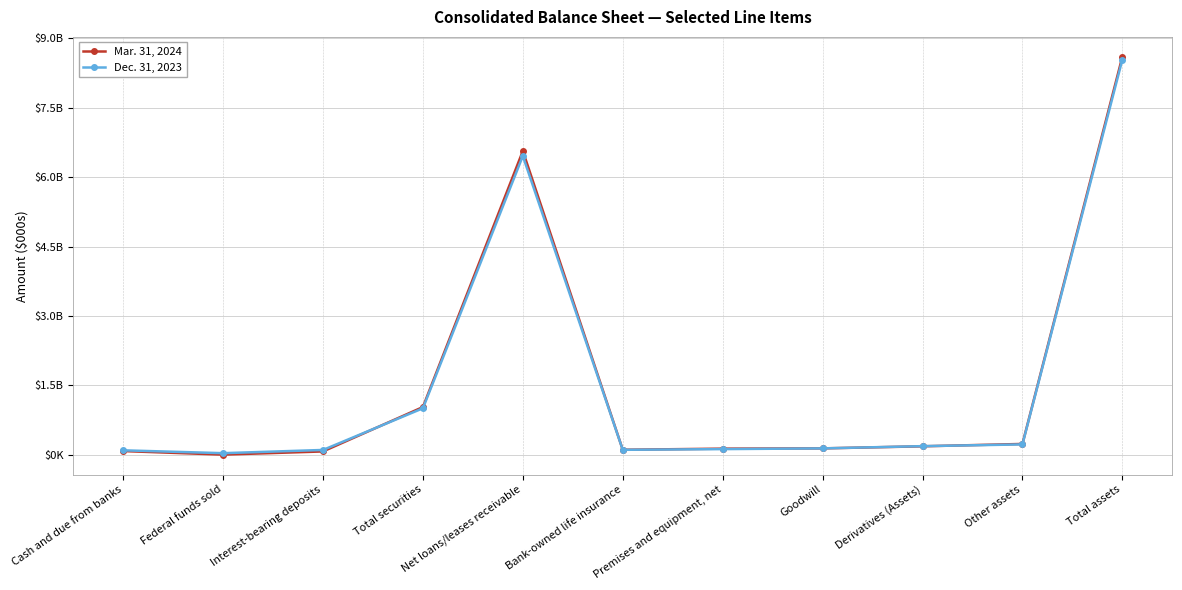

Where does the Dec. 31, 2023 series first go above 139027?

Total securities